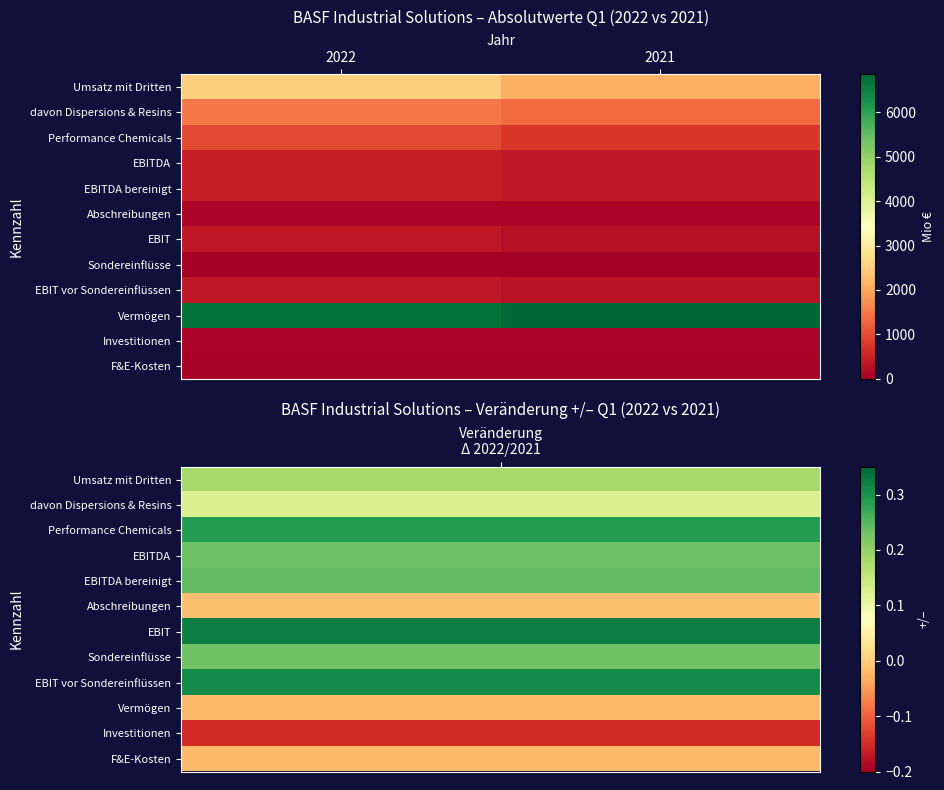

What is the spread (max minus min) of values at 2021?

6862